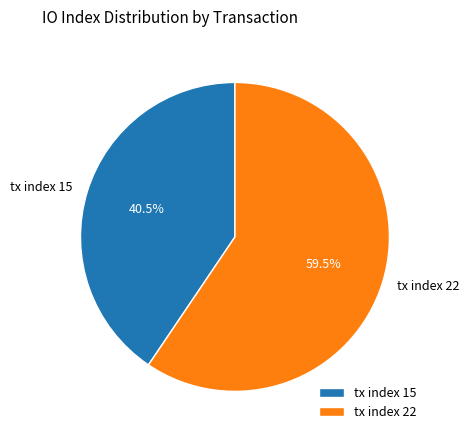

To the nearest percent, what is the difference between the tx index 15 and tx index 22 slice percentages?

19%